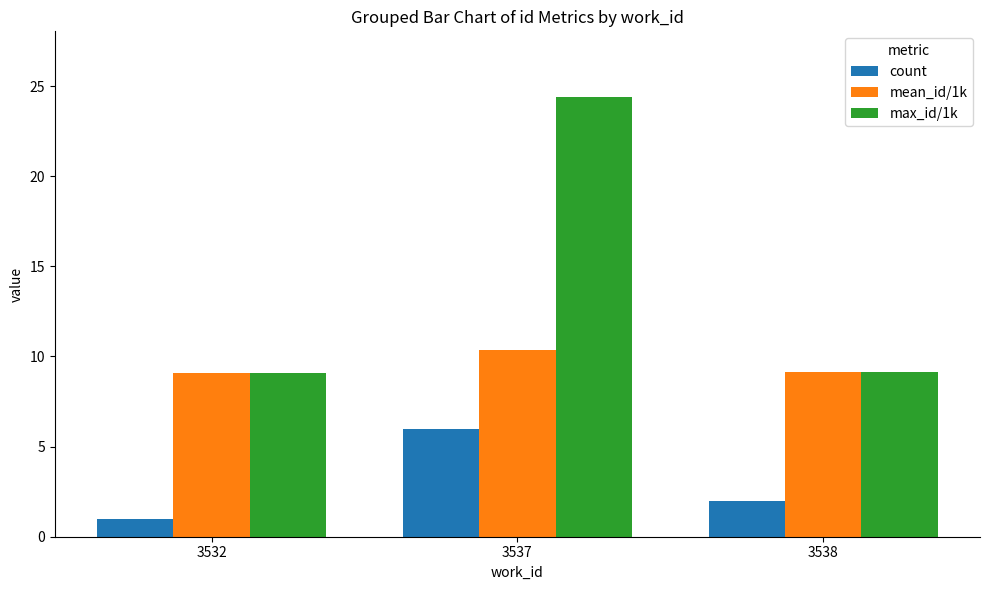

At which category is the sum across all series the highest?

3537